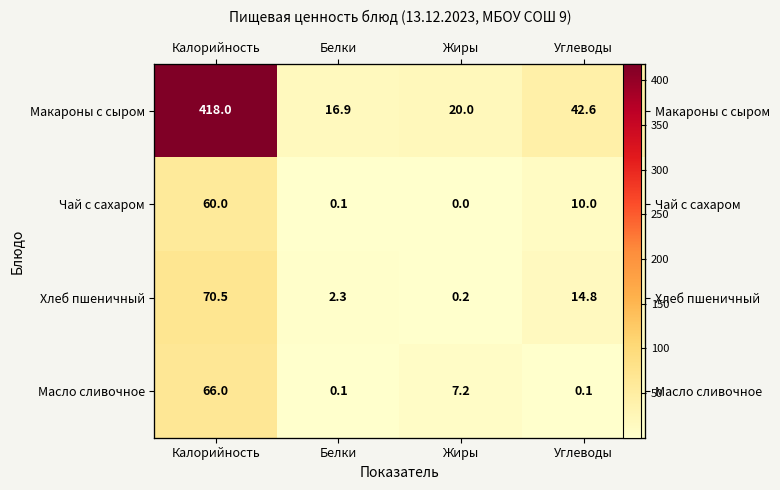

The Чай с сахаром series shows 0.0 at Жиры. True or false?

False